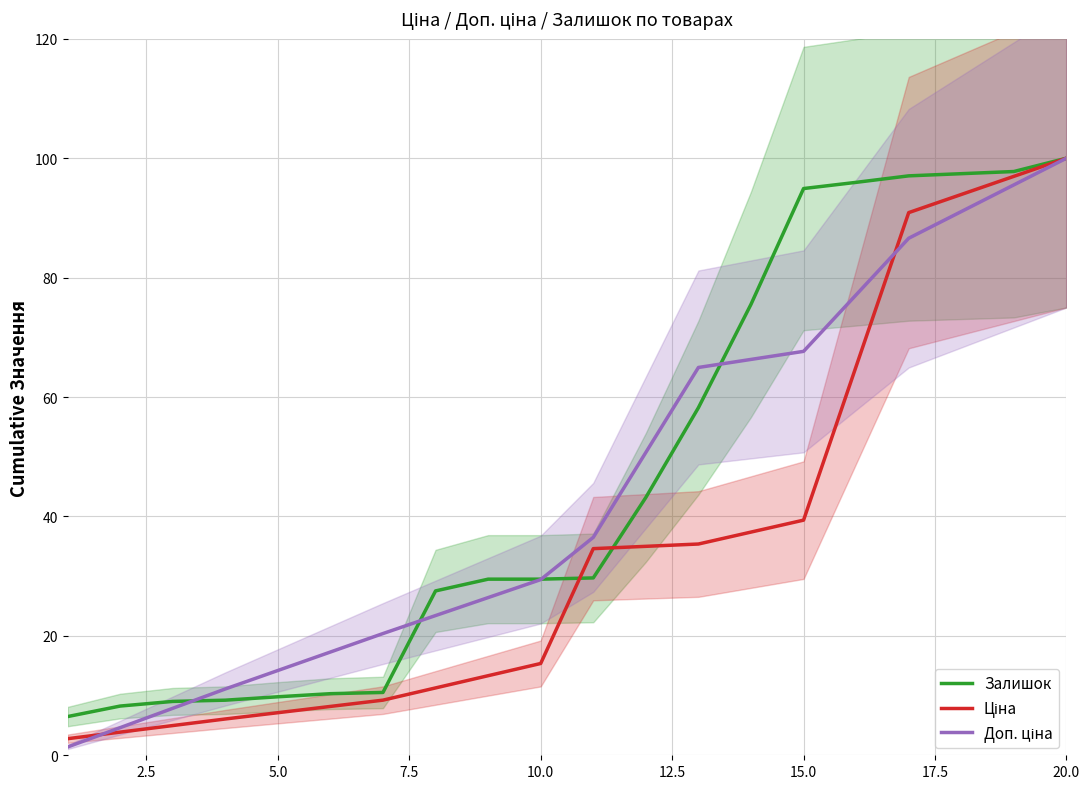

True or false: Ціна has more than 2 interior local peaks.

False